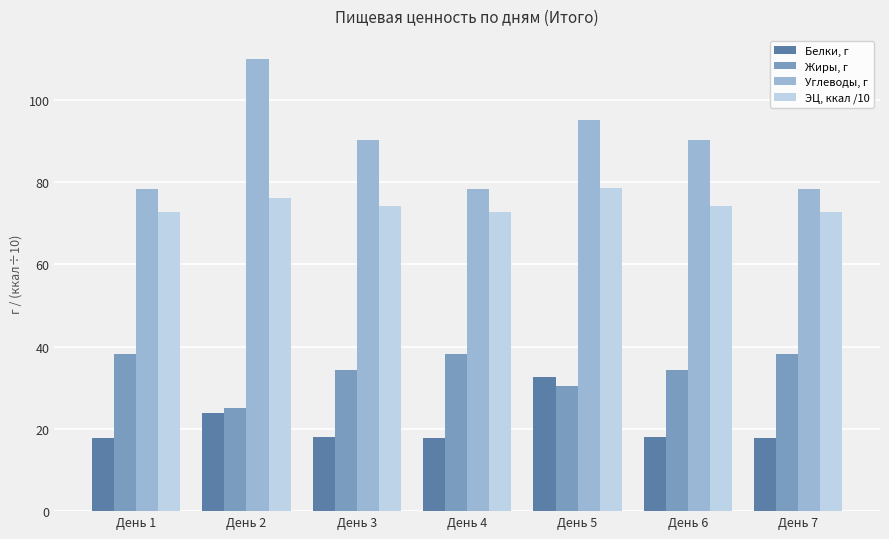

At which label does ЭЦ, ккал /10 first exceed 74?

День 2